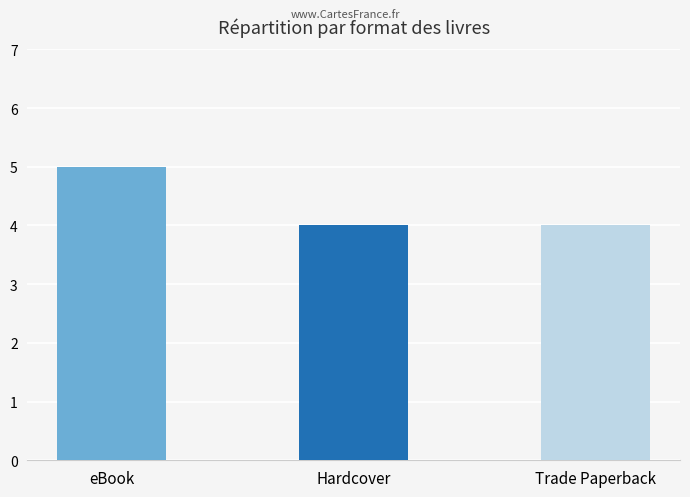

What is the value of the 1st bar from the left?

5